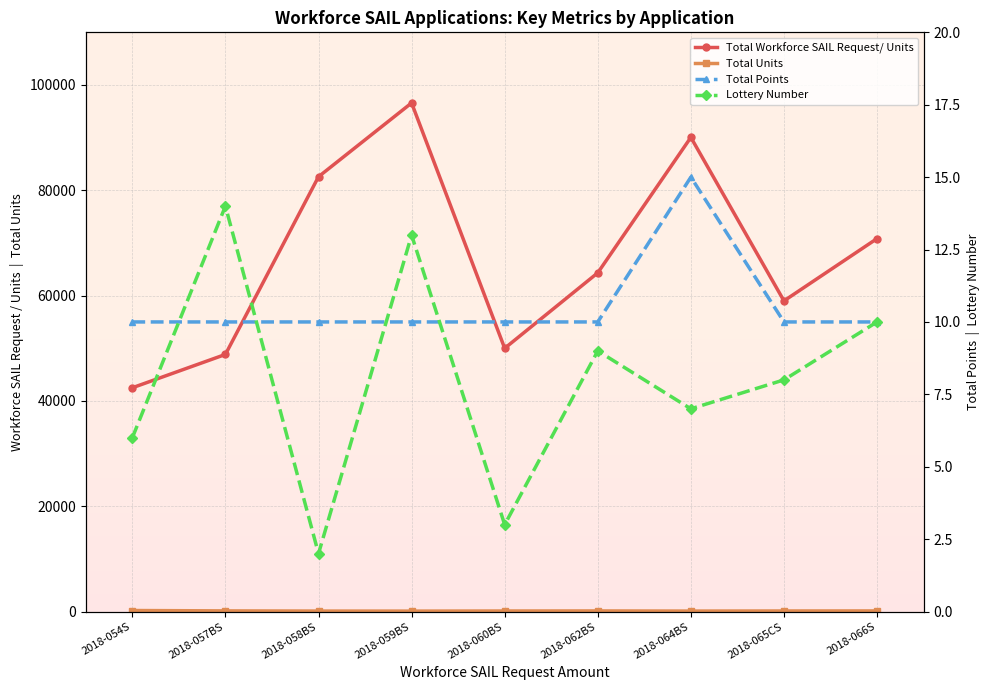

How many Total Points values are between 10 and 11?

8